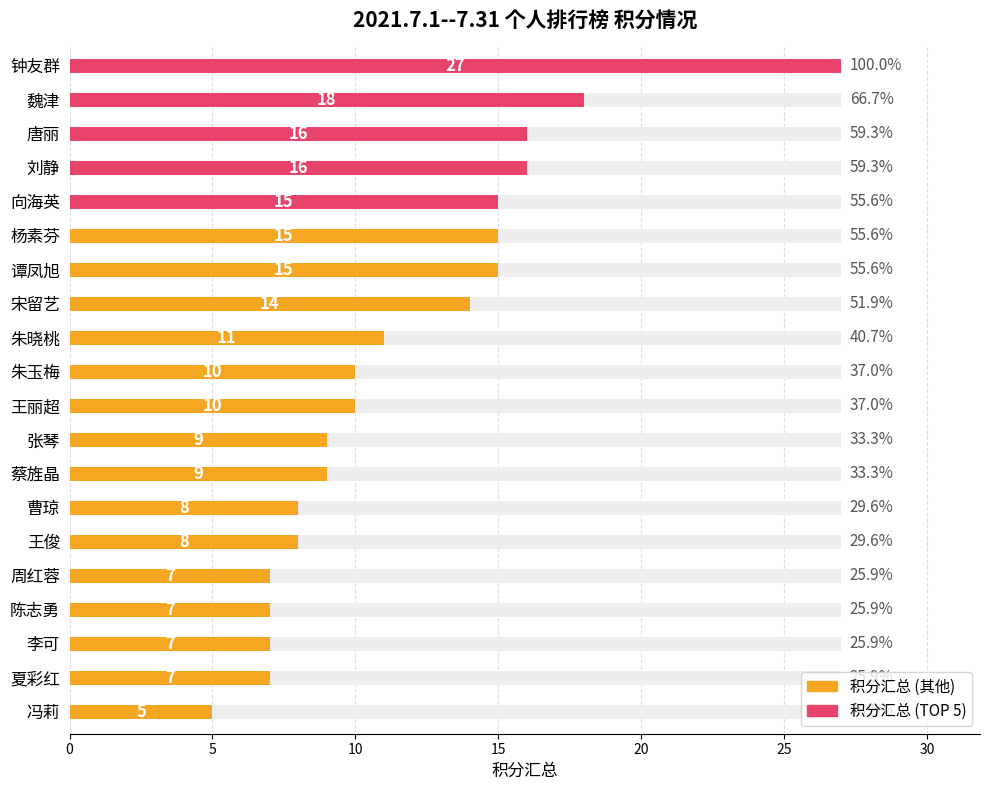

The chart shows a value of 7 at 18. True or false?

True